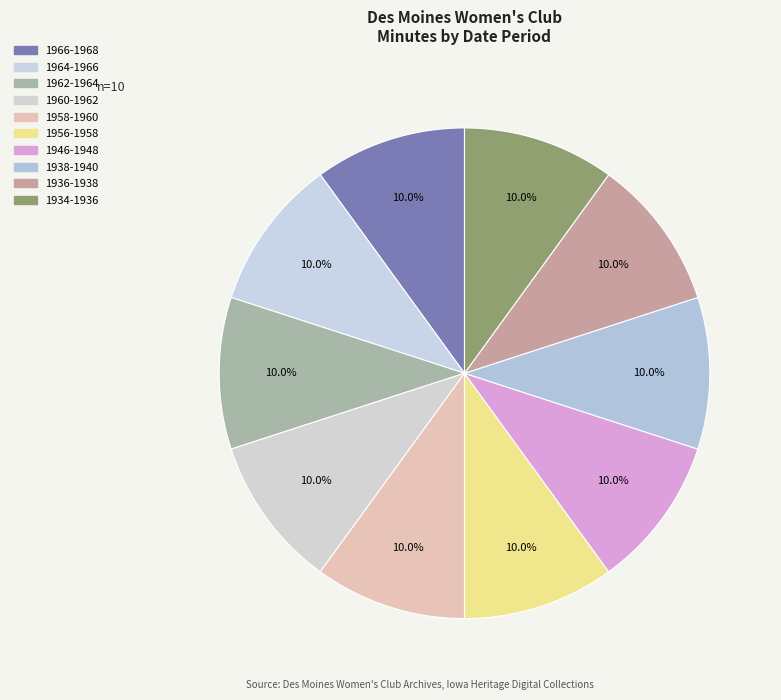

The 1936-1938 slice represents 1% of the pie. True or false?

False